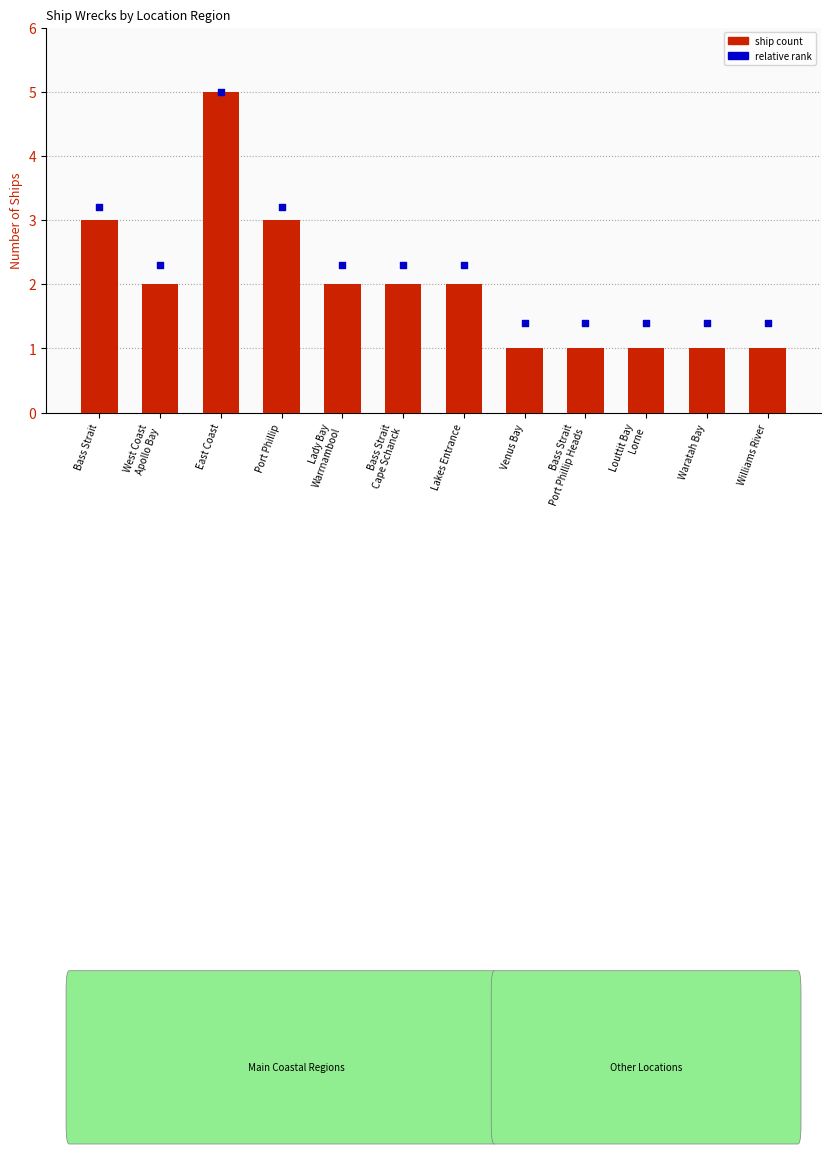

Which series has the widest spread of Y values?

ship count